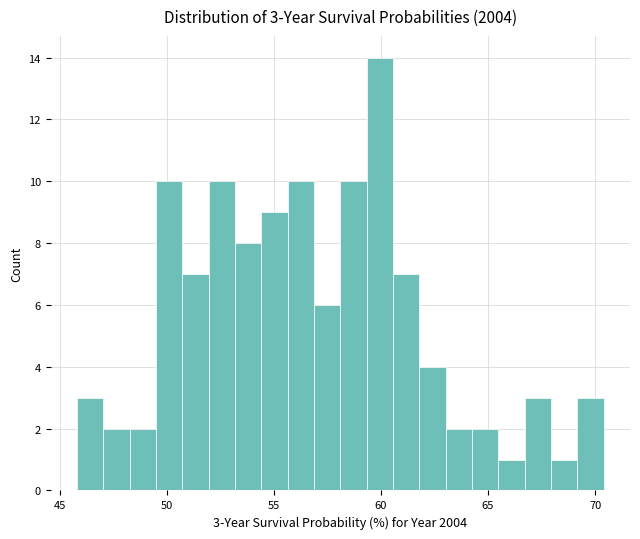

Read against the x-axis, roughly where is the centre of the tallest bar?

60.0